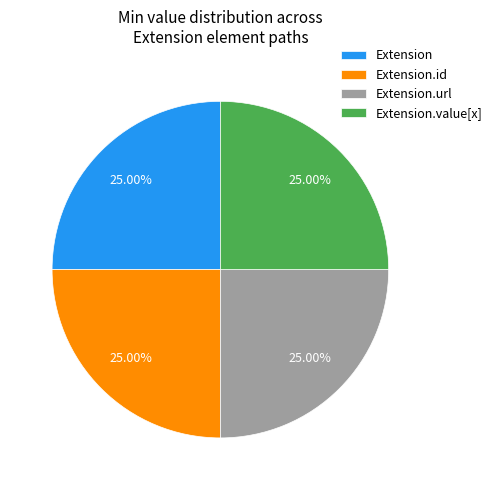

To the nearest percent, what is the average slice percentage?

25%